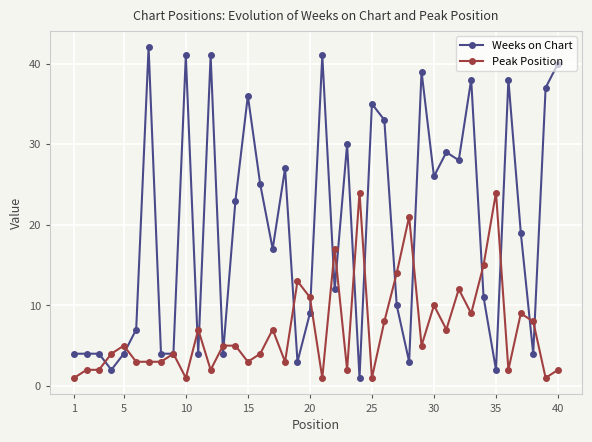

What is the average value of the Peak Position series?

7